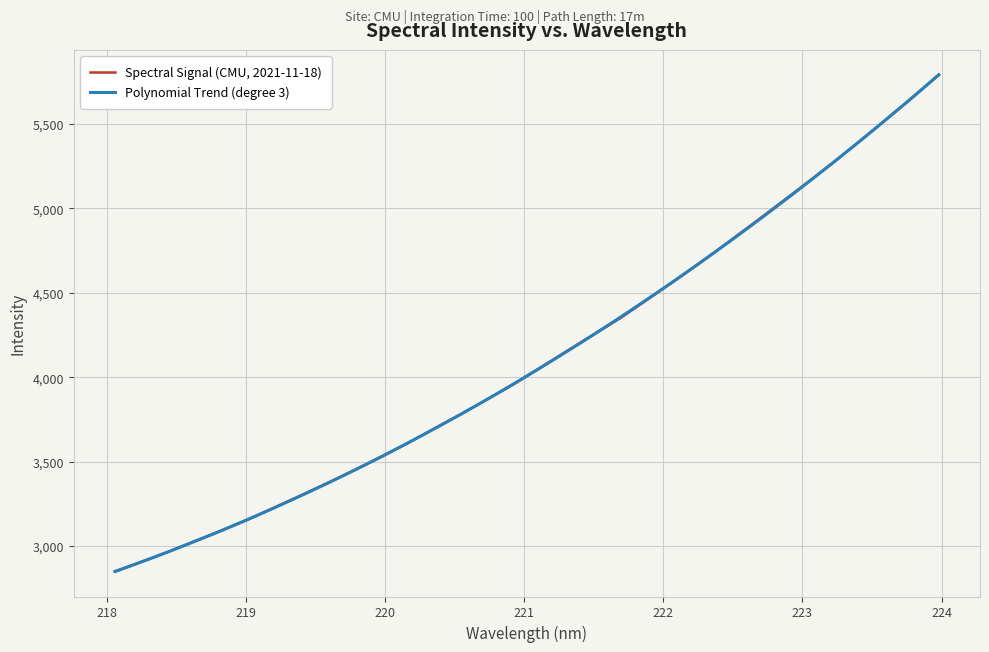

List the labels in order of value, smallest first.

218.0596, 218.2508, 218.442, 218.6332, 218.8244, 219.0156, 219.2067, 219.3979, 219.589, 219.7801, 219.9712, 220.1623, 220.3533, 220.5444, 220.7354, 220.9264, 221.1174, 221.3083, 221.4993, 221.6902, 221.8812, 222.0721, 222.263, 222.4538, 222.6447, 222.8355, 223.0264, 223.2172, 223.408, 223.5987, 223.7895, 223.9802